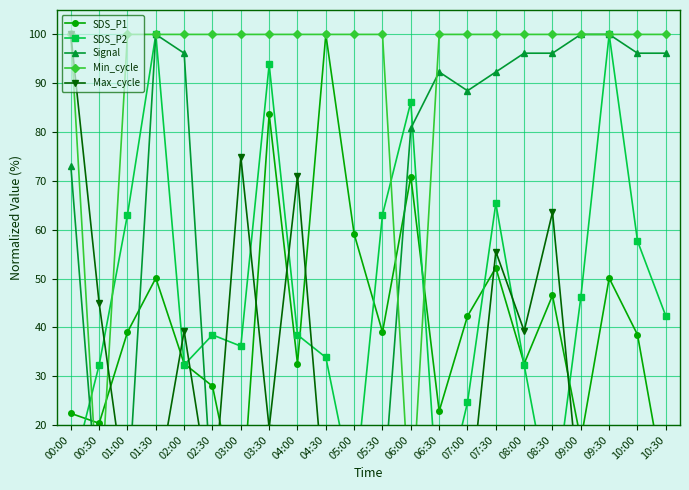

True or false: Min_cycle has a value of 32.9 at 10:00.

False